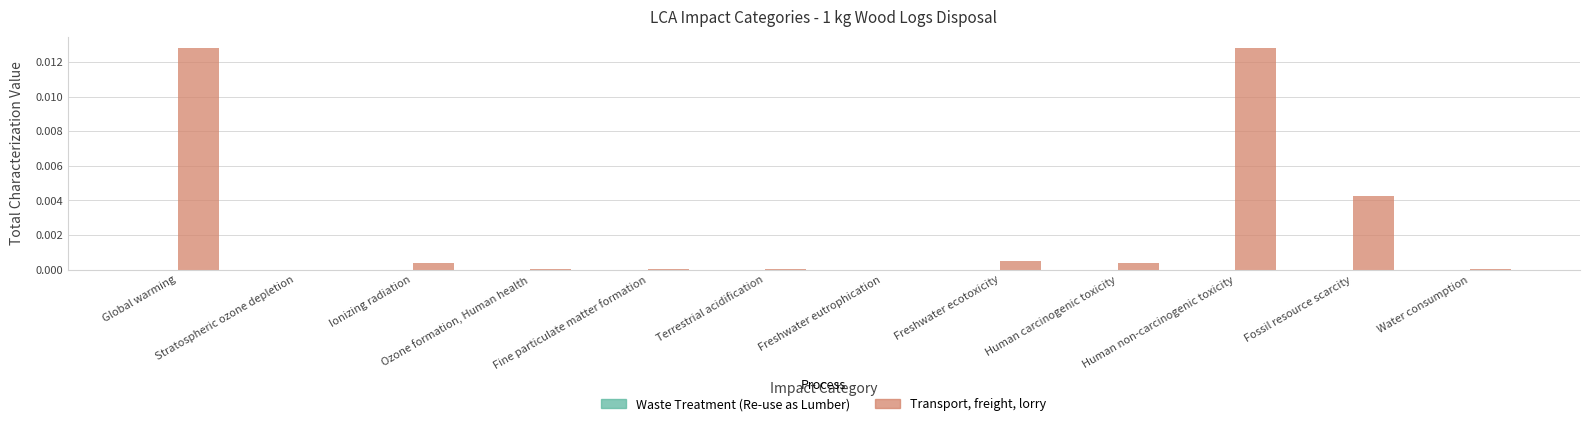

Does the chart contain stacked bars?

No